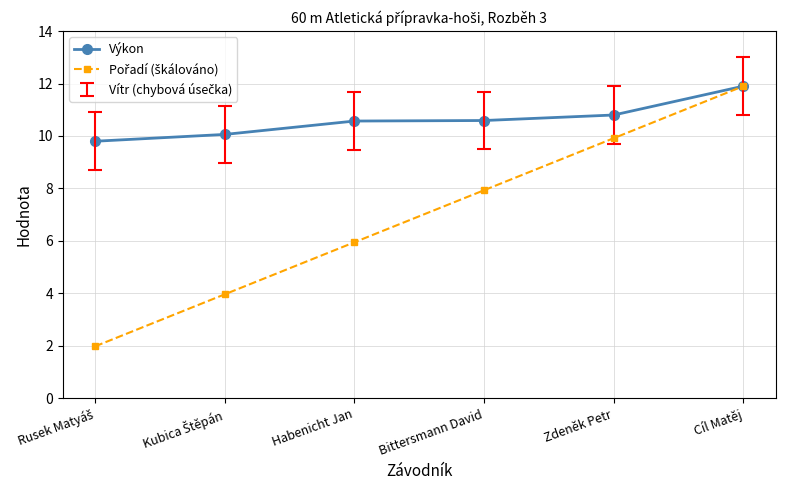

At how many categories does at least one series exceed 9?

6